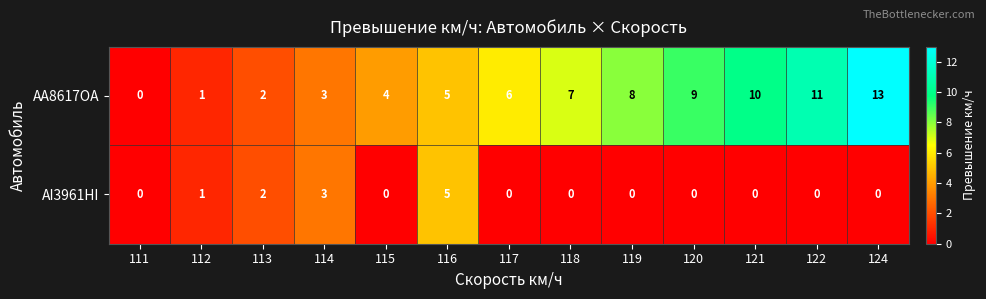

Rank the series by their maximum value, from highest to lowest.

AA8617OA, AI3961HI